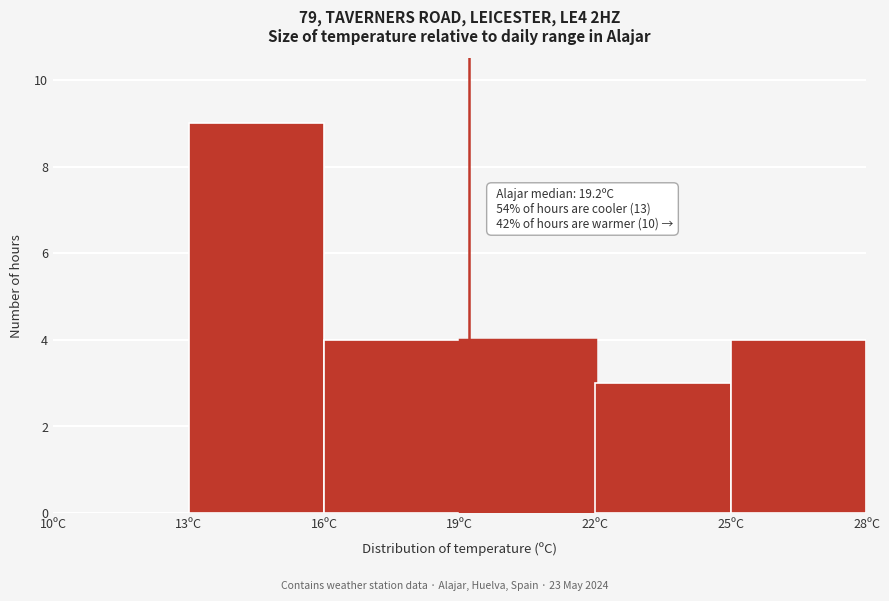

Which range on the x-axis has the tallest bar?

13 to 16